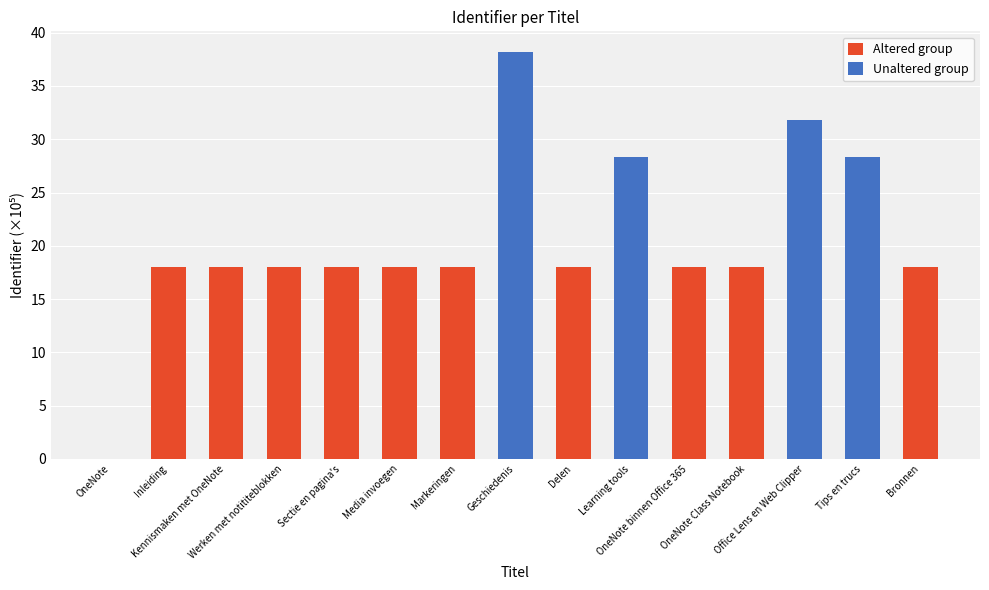

At which category is the sum across all series the highest?

Geschiedenis